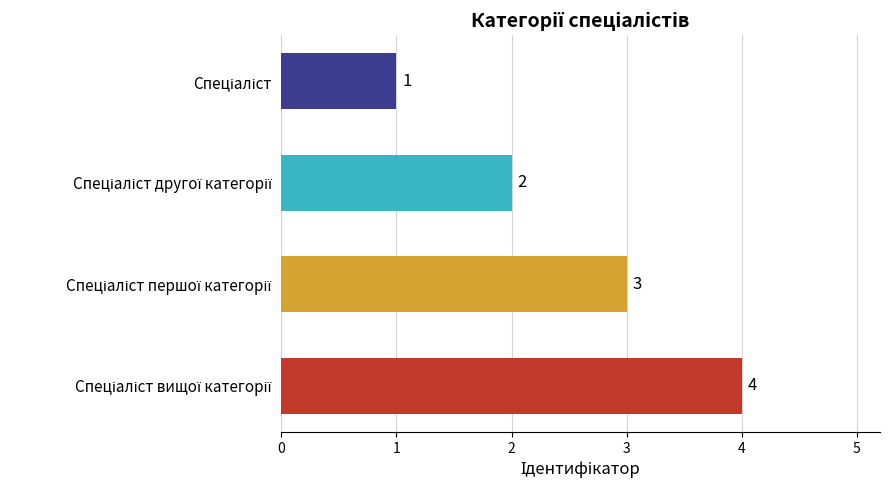

What is the difference between the maximum and minimum values?

3